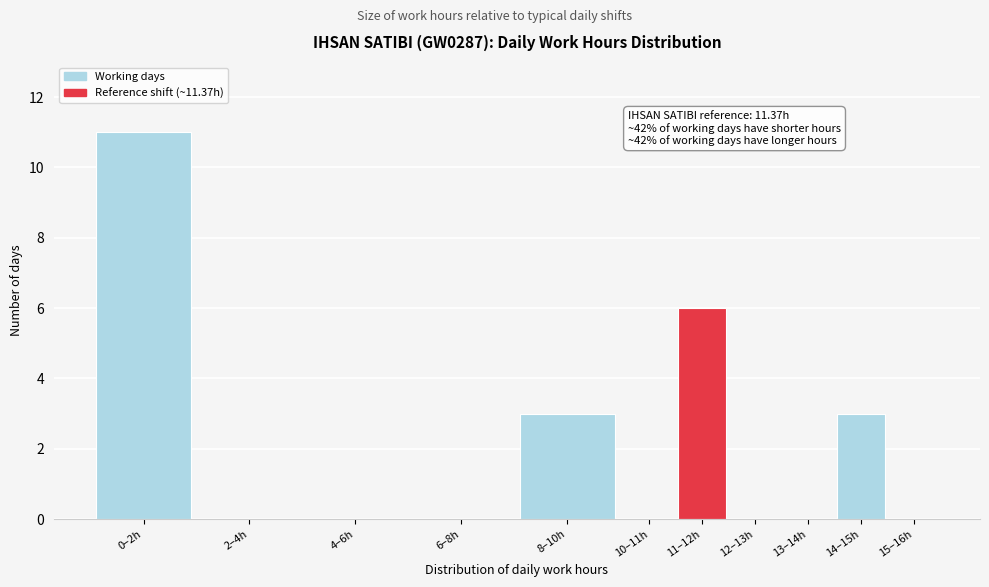

Reading left to right, extract all data points from this chart.

0–2h=11	2–4h=0	4–6h=0	6–8h=0	8–10h=3	10–11h=0	11–12h=6	12–13h=0	13–14h=0	14–15h=3	15–16h=0